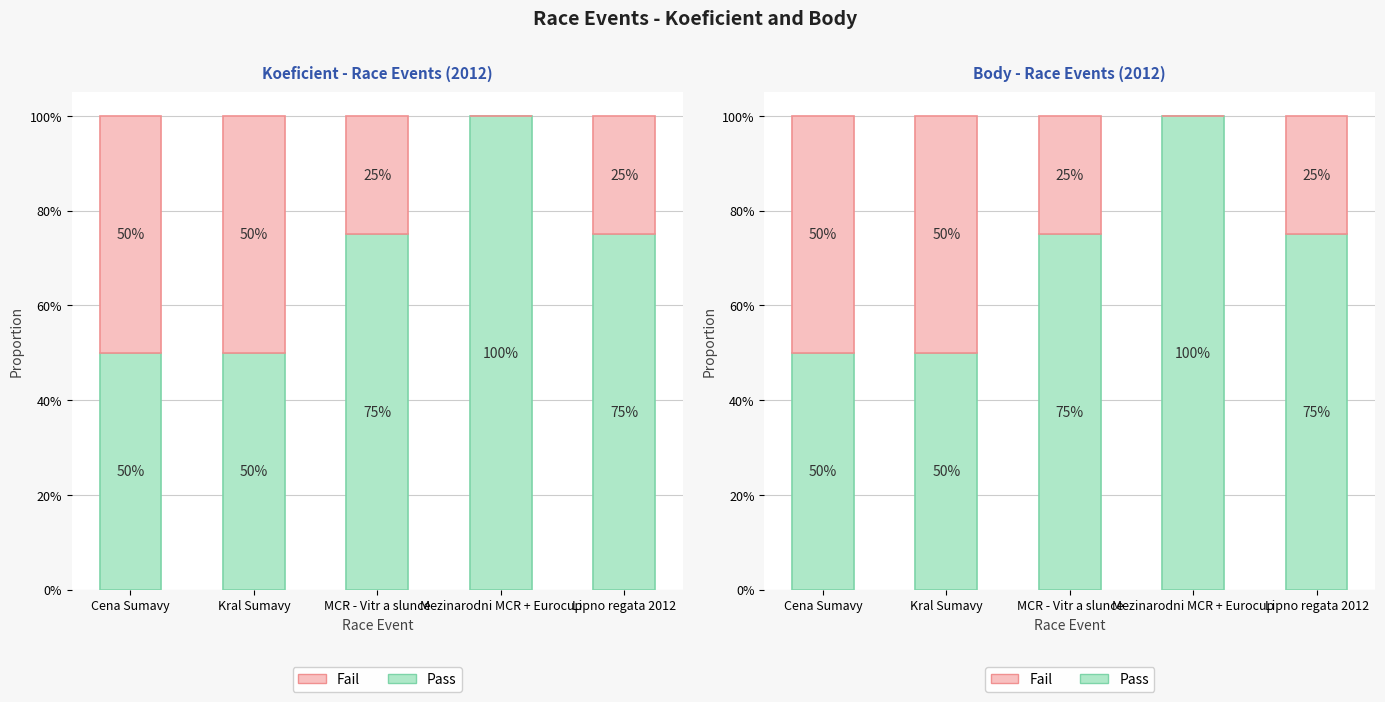

List the series in order of their peak value, highest first.

Pass, Fail